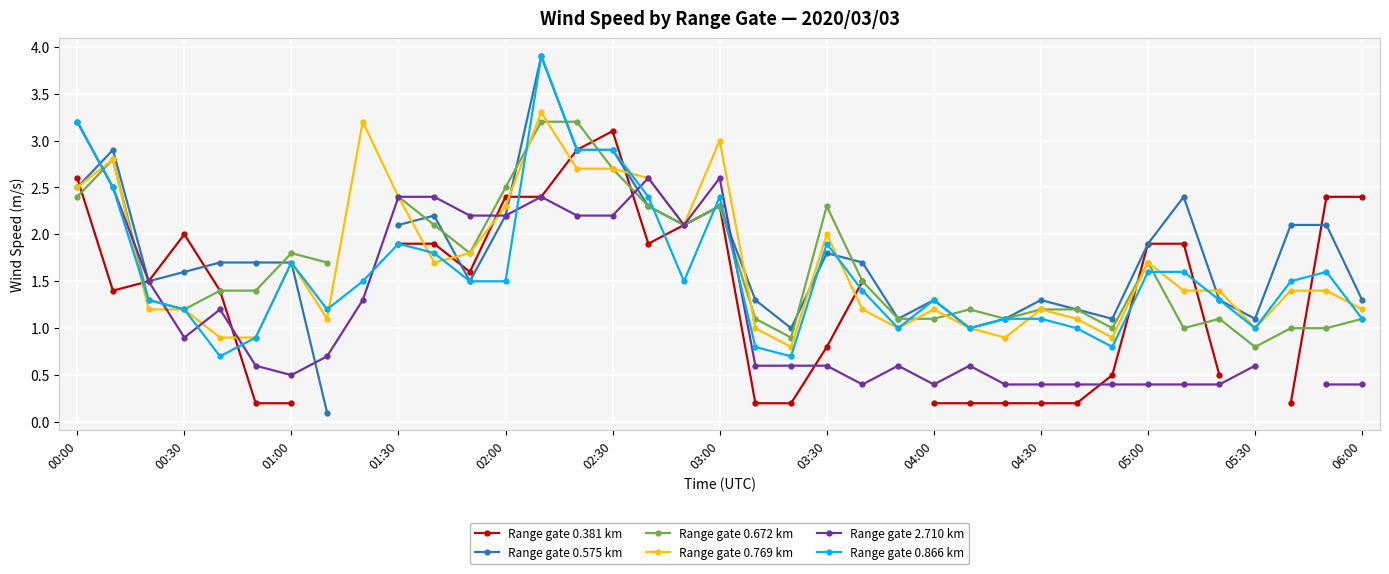

What is the minimum value for Range gate 0.769 km?

0.8